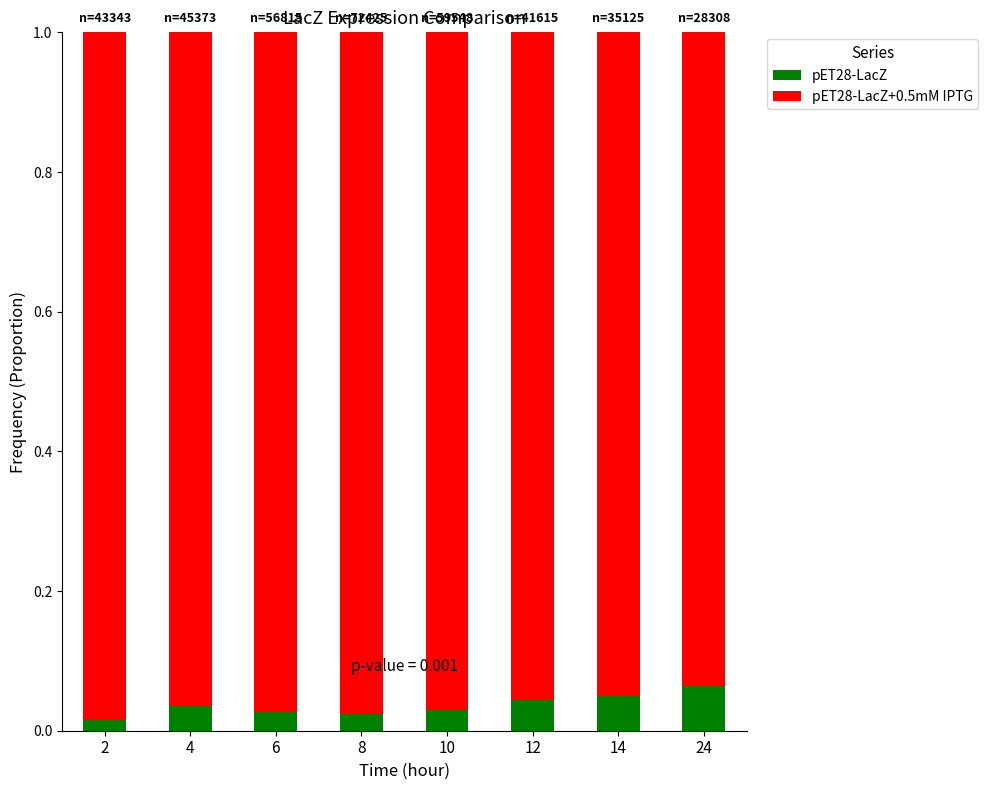

The value of pET28-LacZ at 4 is 0.1. True or false?

False